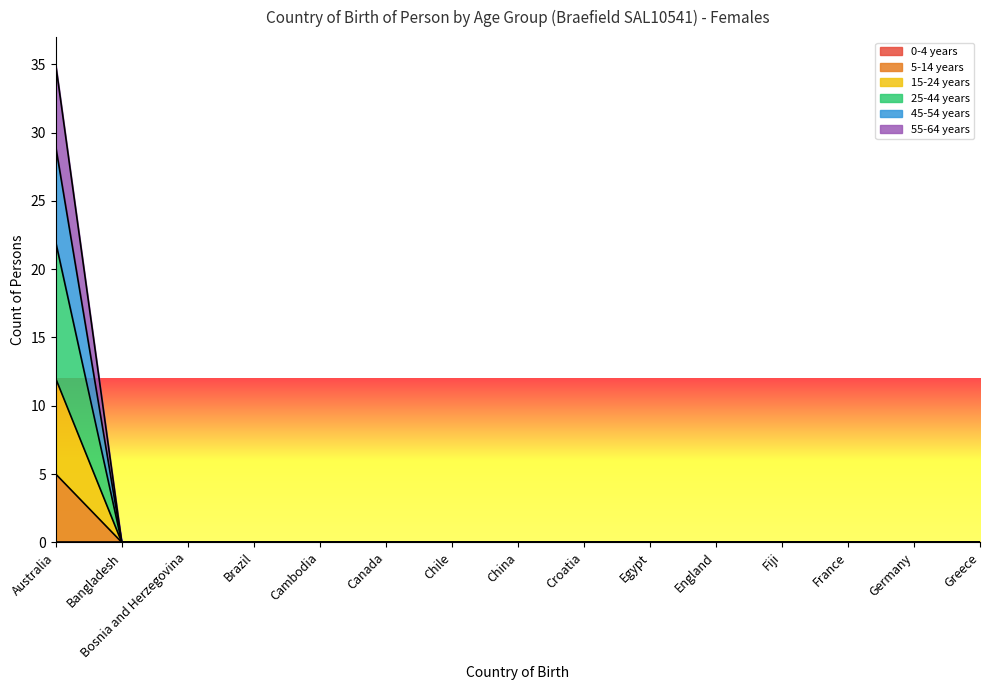

Reading left to right, extract all data points from this chart.

5-14 years: 5	0	0	0	0	0	0	0	0	0	0	0	0	0	0
15-24 years: 12	0	0	0	0	0	0	0	0	0	0	0	0	0	0
25-44 years: 22	0	0	0	0	0	0	0	0	0	0	0	0	0	0
45-54 years: 29	0	0	0	0	0	0	0	0	0	0	0	0	0	0
55-64 years: 35	0	0	0	0	0	0	0	0	0	0	0	0	0	0